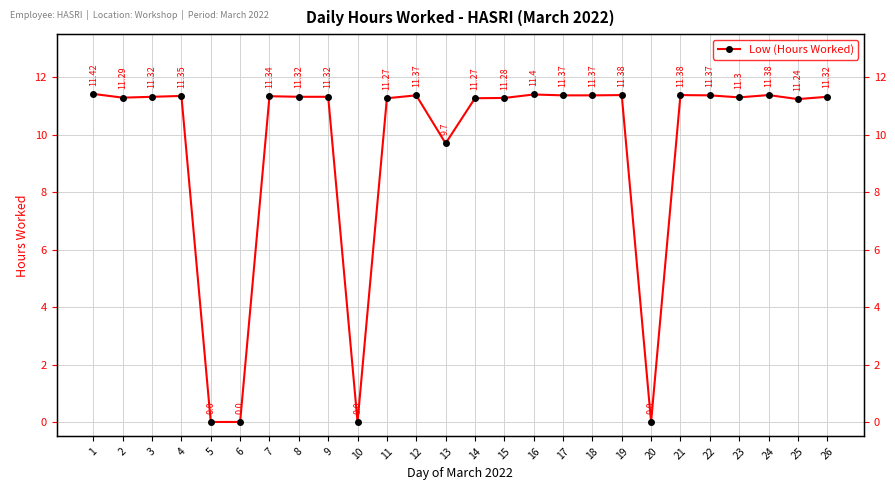

Is it true that the value at 26 is 4.6?

False